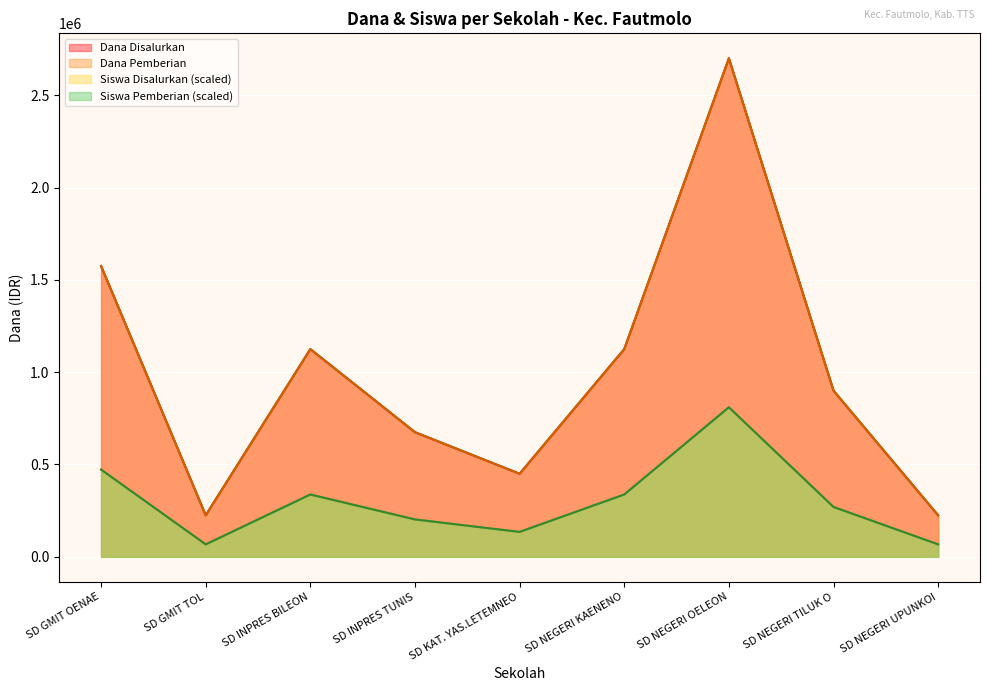

Which series has the largest total across all categories?

Dana Disalurkan